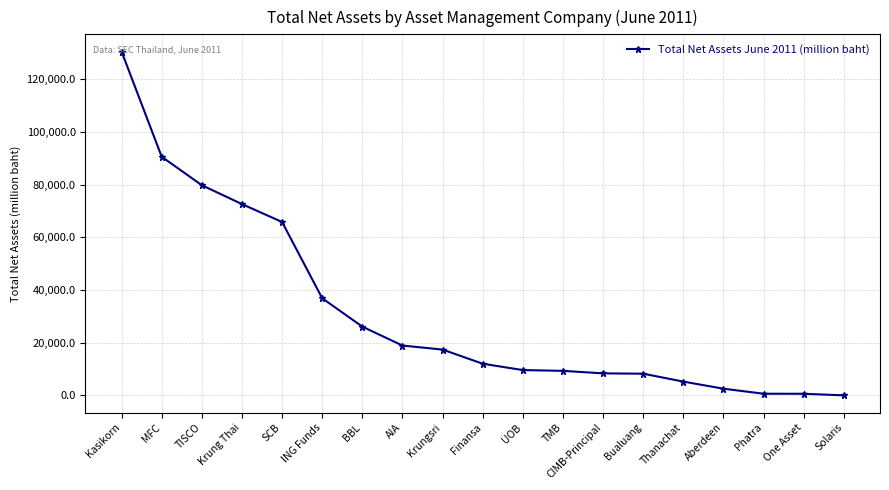

What is the value of the 14th point from the left?

8266.2